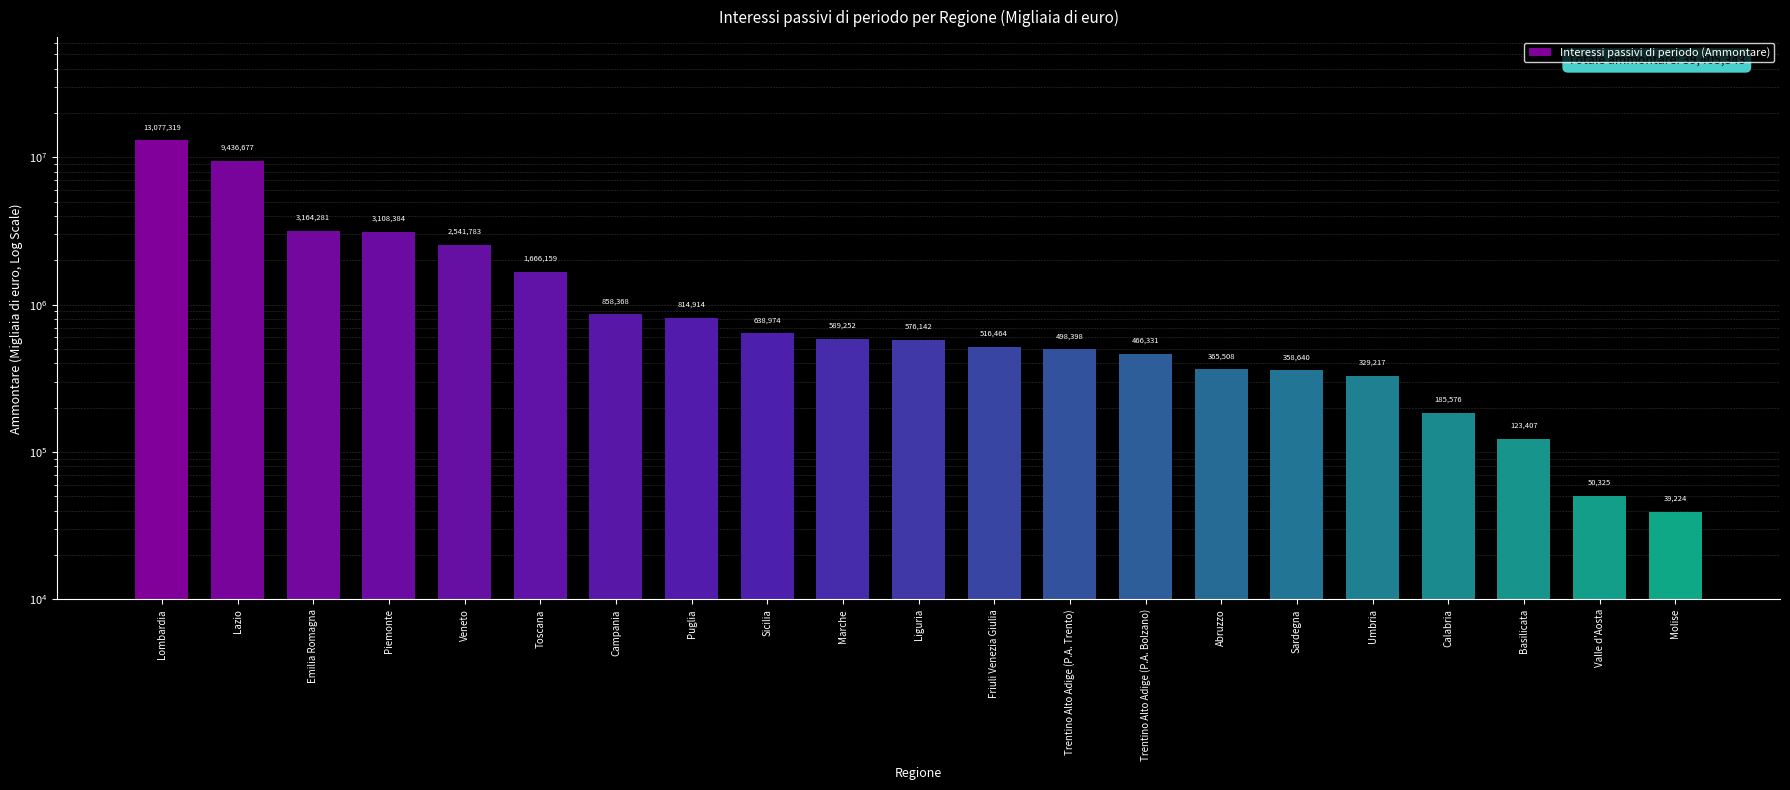

What is the maximum value shown in the chart?

13077319